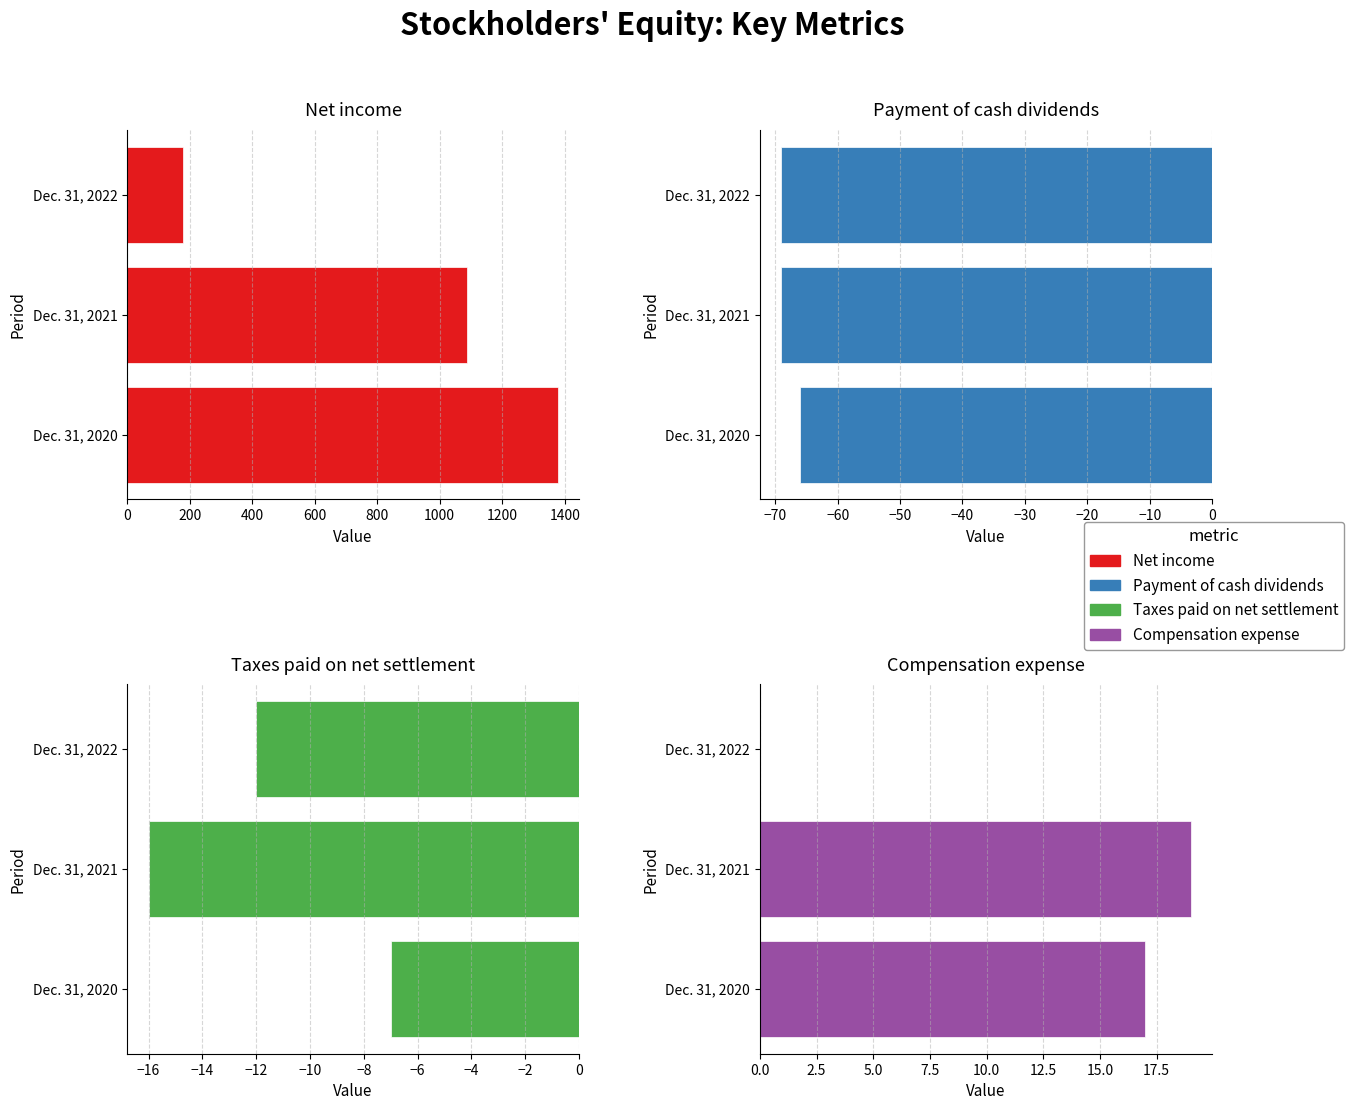

At how many categories does at least one series exceed 193?

2